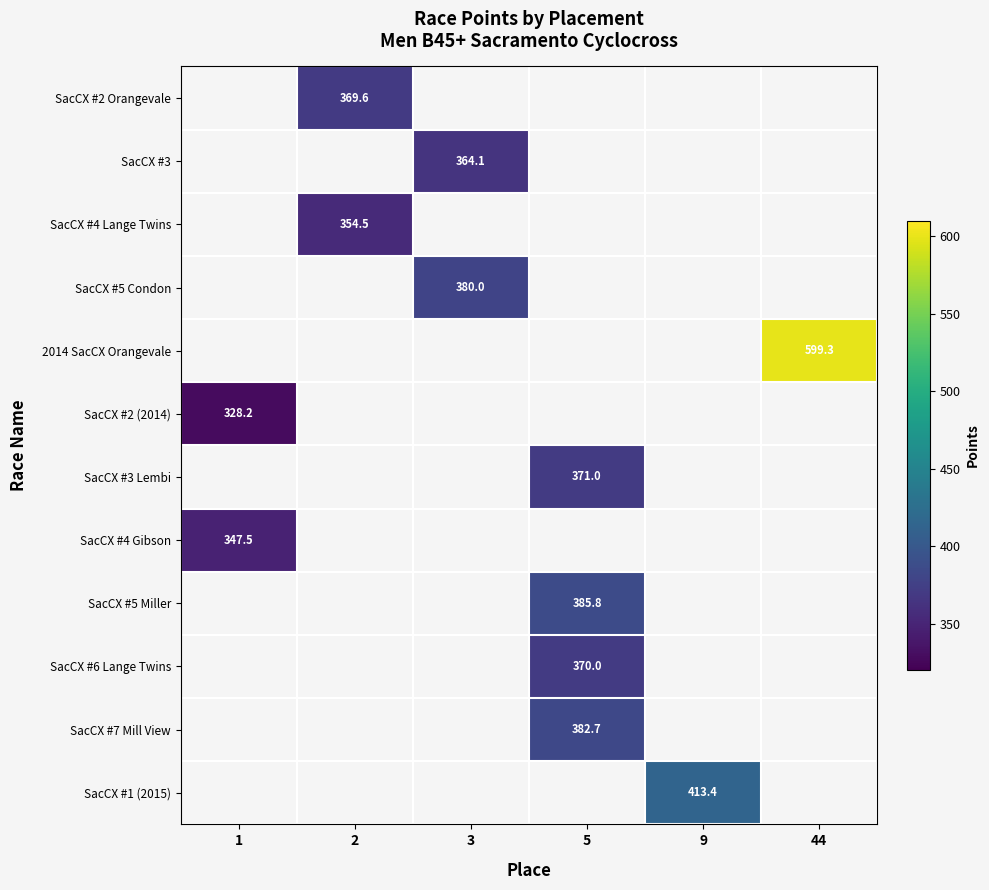

Is the value of SacCX #7 Mill View at 9 greater than the value of SacCX #3 Lembi at 44?

No